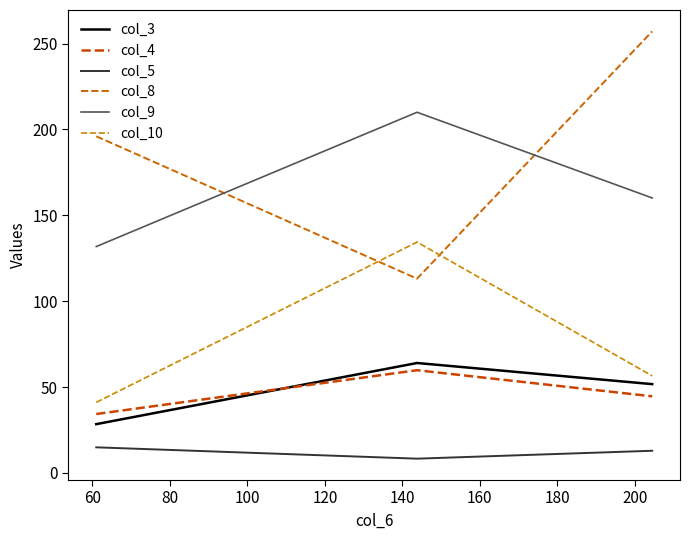

Reading right to left, what are all the values shown in this chart?

col_3: 51.7	64.0	28.4
col_4: 44.6	59.8	34.3
col_5: 12.9	8.3	14.9
col_8: 257.1	113.1	196.0
col_9: 160.1	210.0	131.8
col_10: 56.5	134.4	41.1